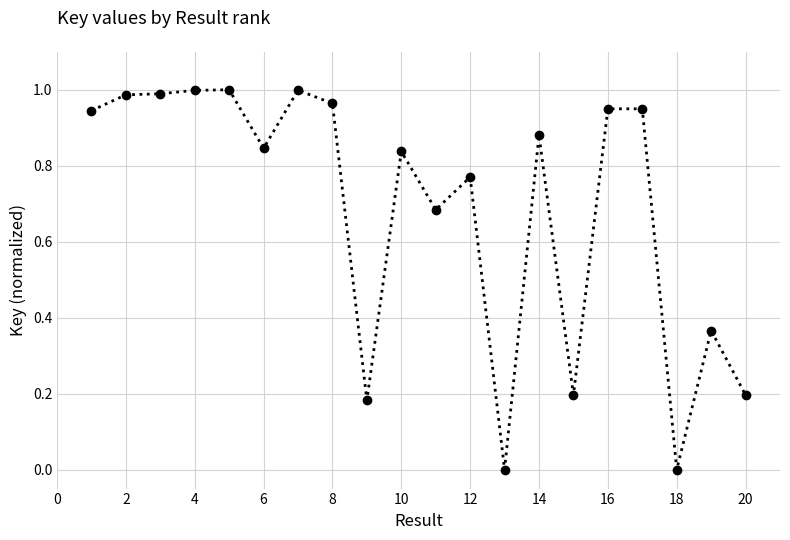

What is the sum of all values?

13.7